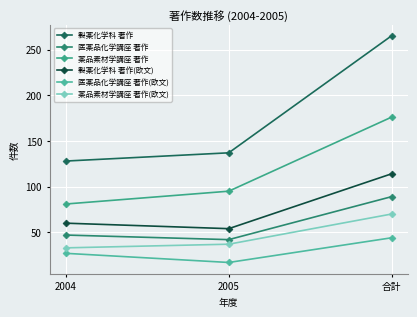

Which series has the widest spread of values?

製薬化学科 著作